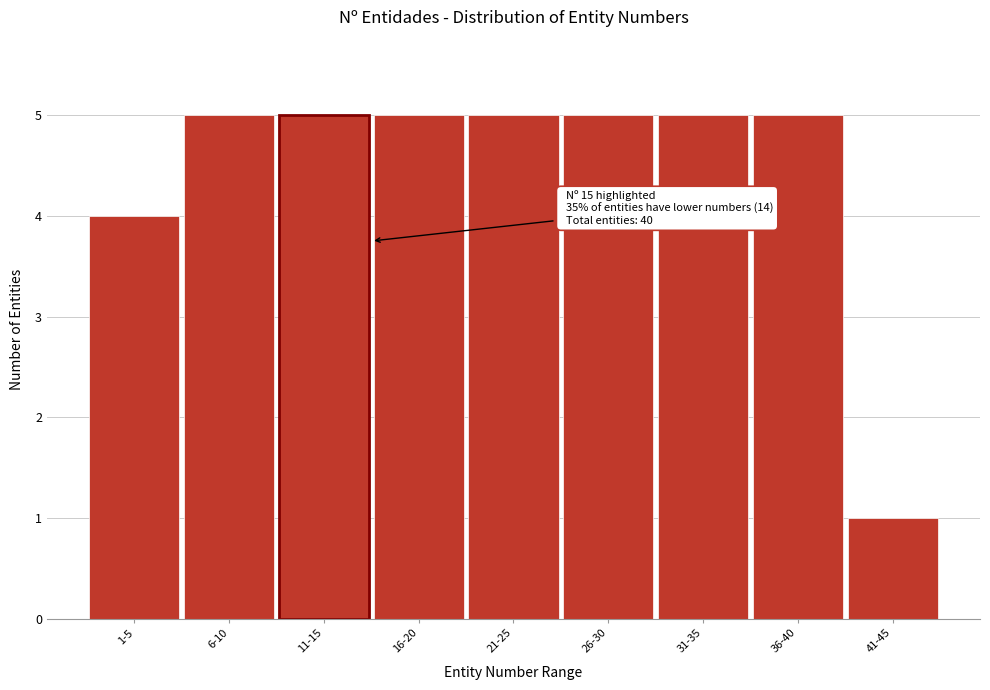

Reading left to right, what are all the values shown in this chart?

1-5=4	6-10=5	11-15=5	16-20=5	21-25=5	26-30=5	31-35=5	36-40=5	41-45=1